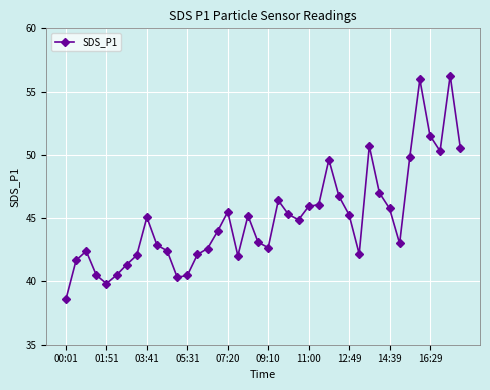

What is the minimum value shown in the chart?

38.6